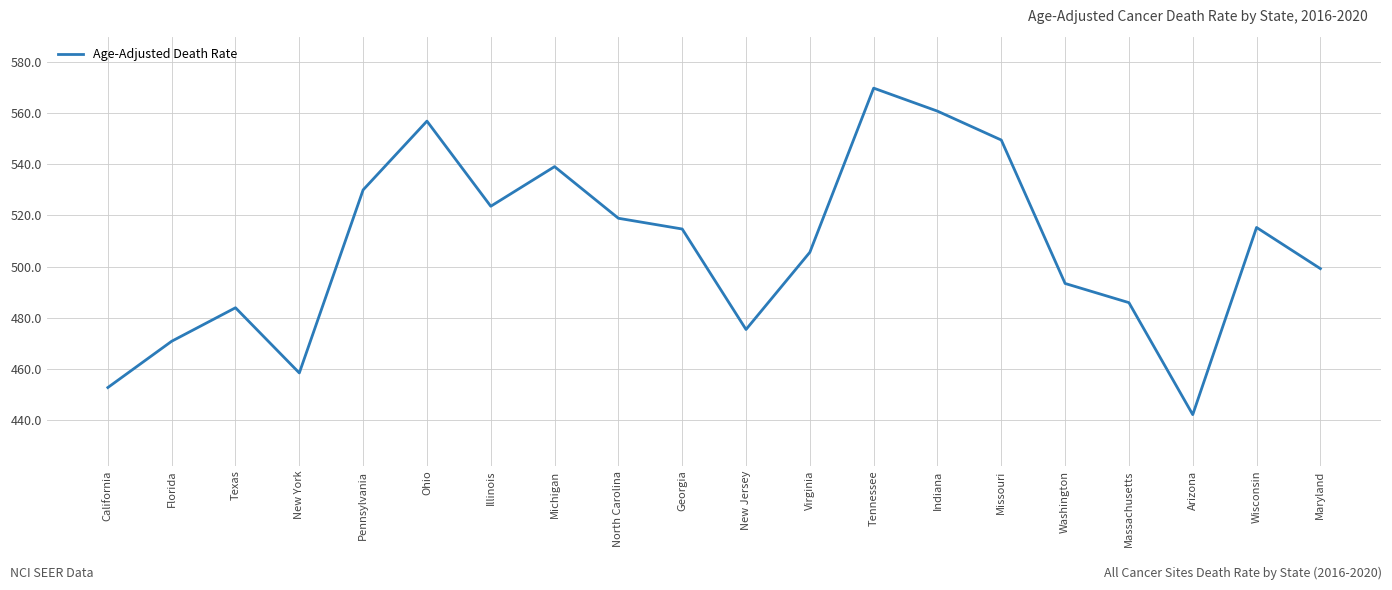

Where is the data nearest to the value 505?

Virginia